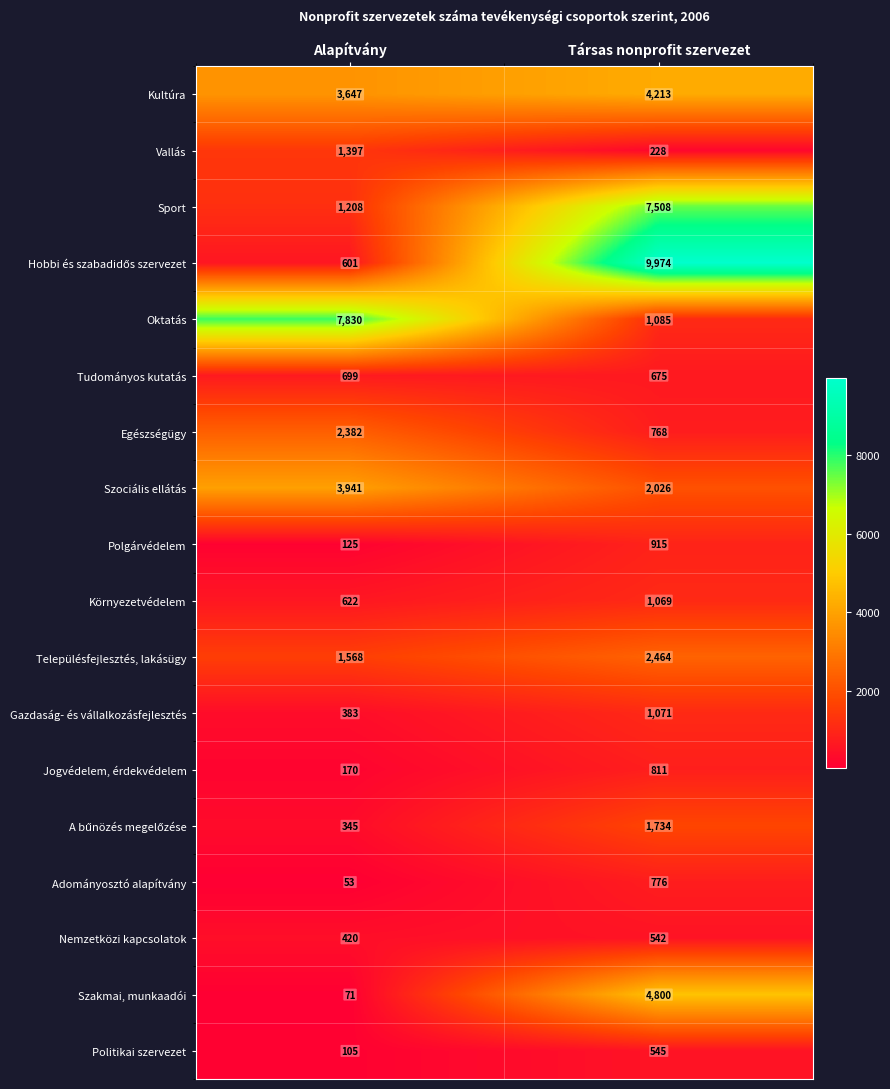

At which category is the sum across all series the highest?

Társas nonprofit szervezet